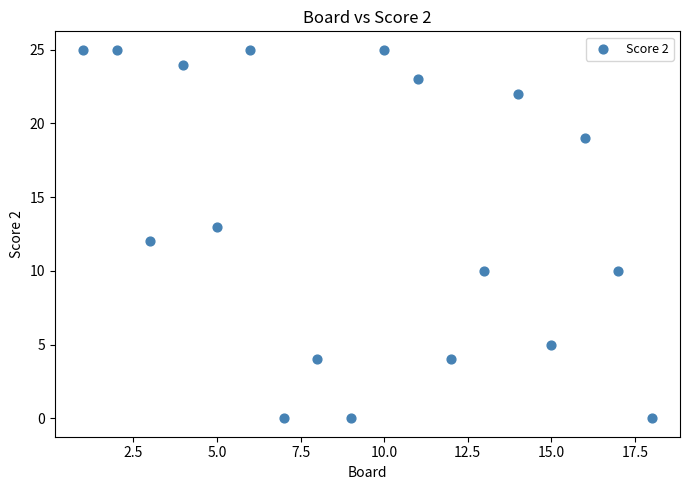

Count the number of points in this scatter plot.

18